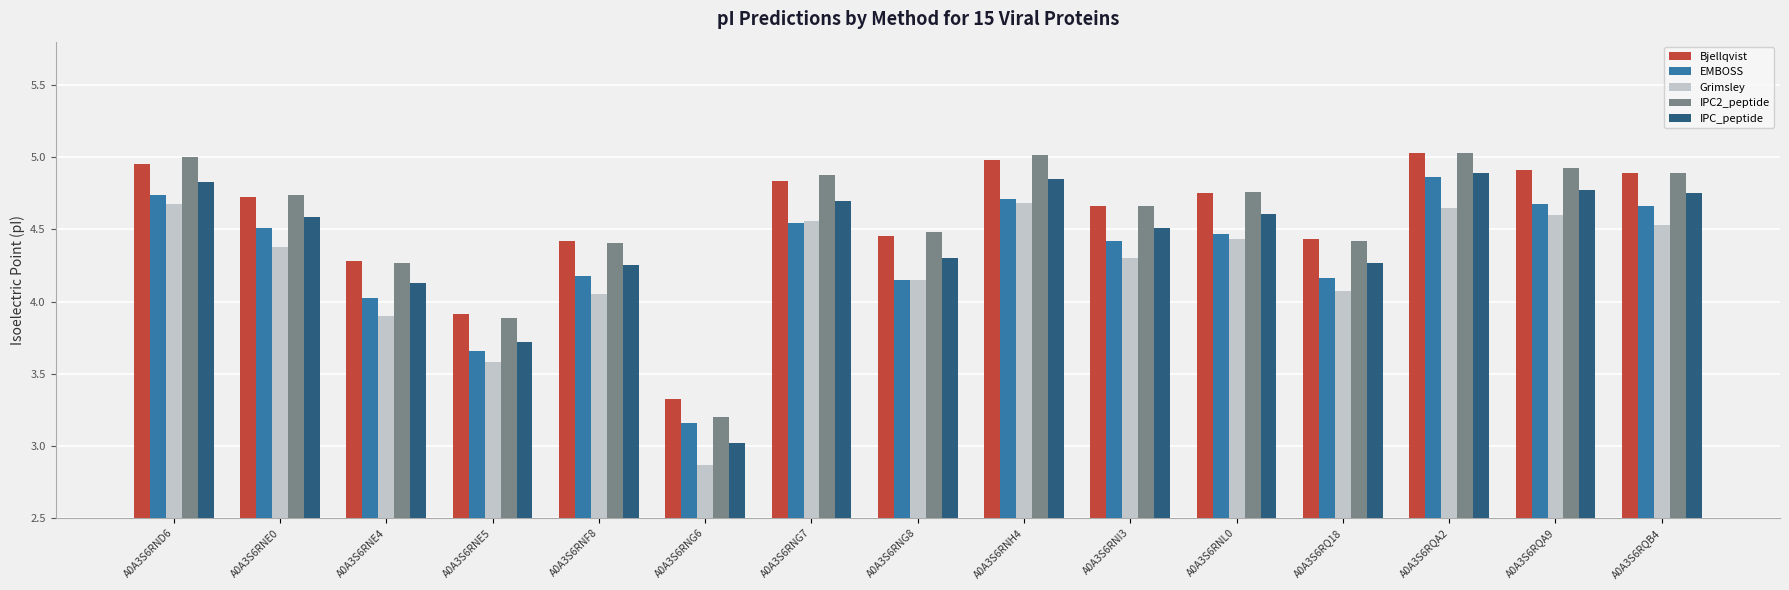

What is the sum of all Grimsley values?

63.4